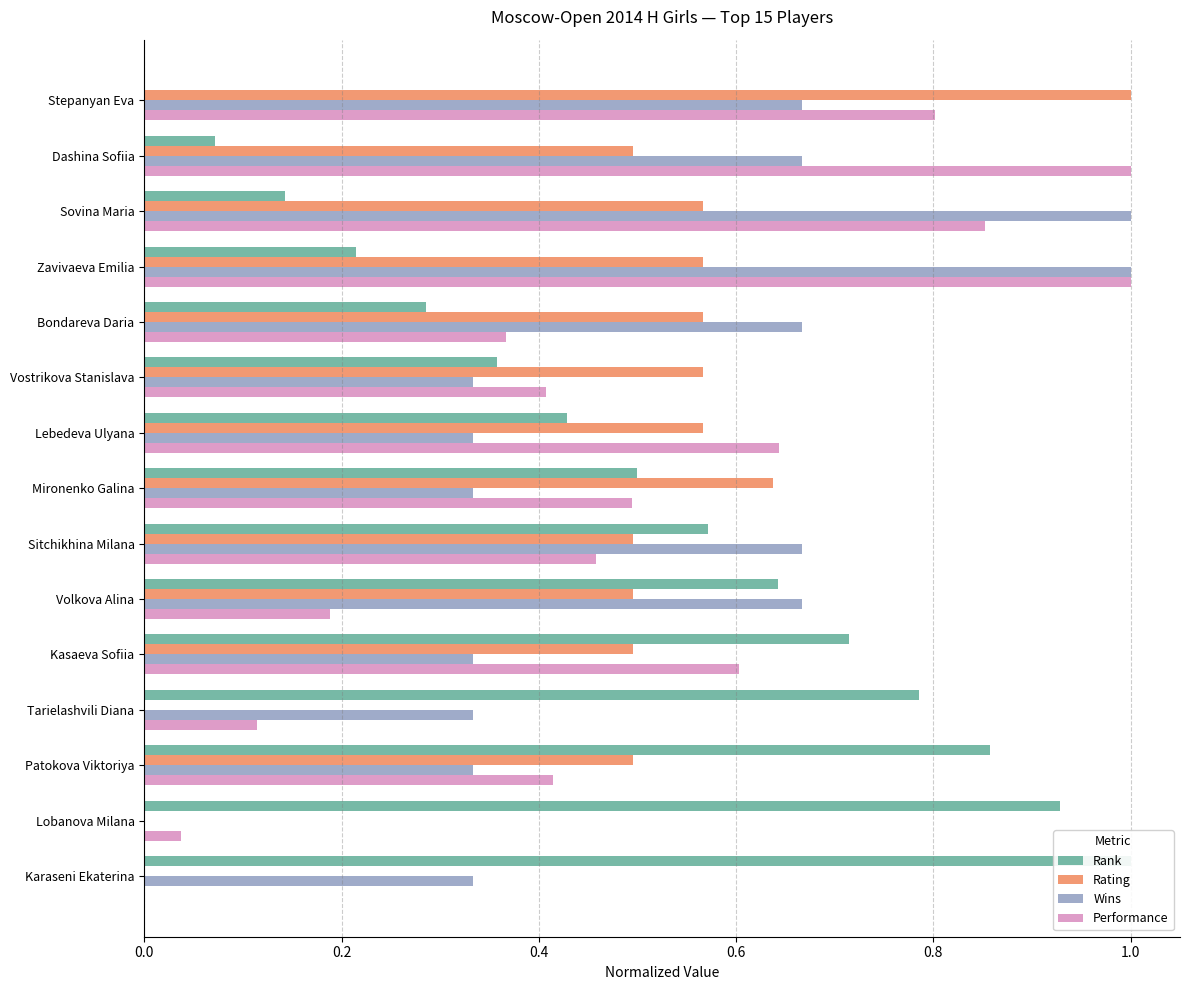

True or false: Rank has a value of 0.3 at Bondareva Daria.

True